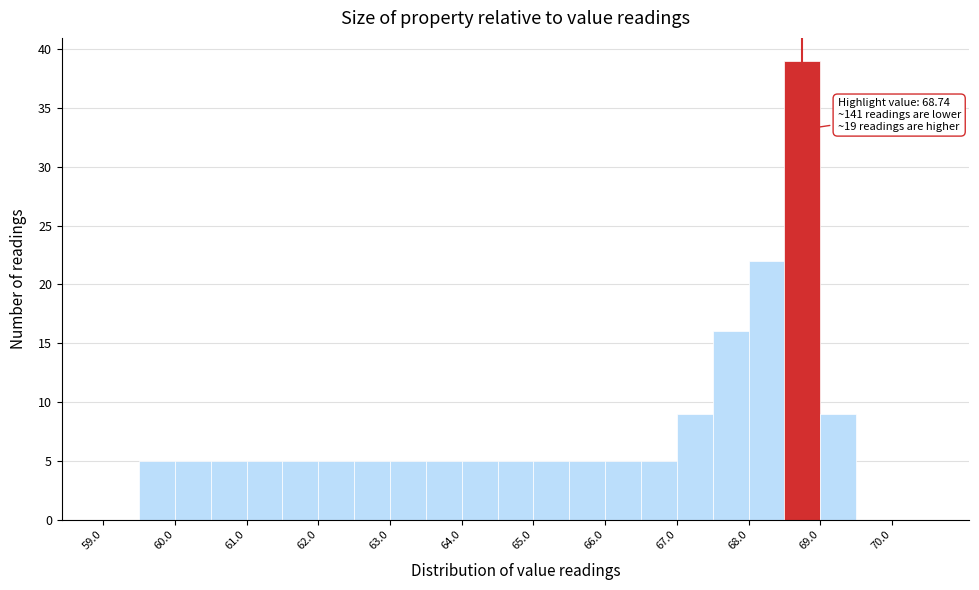

Over which range of the x-axis is the bar tallest?

68.5 to 69.0